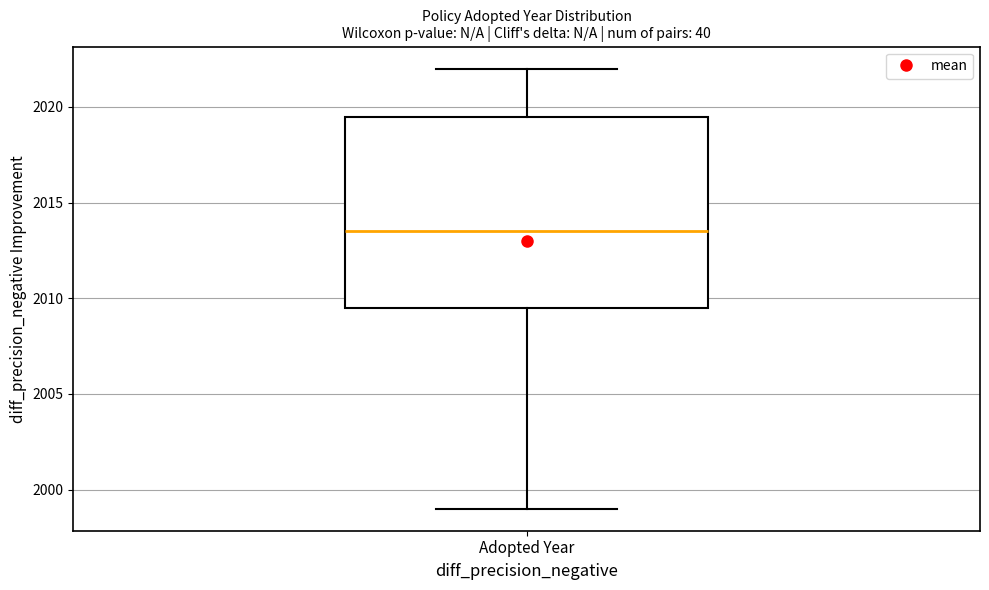

Transcribe this box plot: give where the median line is, the range the box spans, and where the two whiskers end, as read against the y-axis. The values are not printed on the chart, so give them approximately, as read against the axis.

median 2013.5, box 2009.5 to 2019.5, whiskers 1999.0 to 2022.0